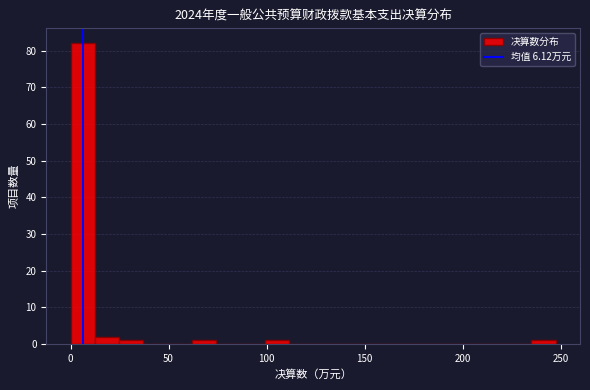

Around what value on the x-axis is the tallest bar? Give the approximate position of its centre, as read against the axis.

5